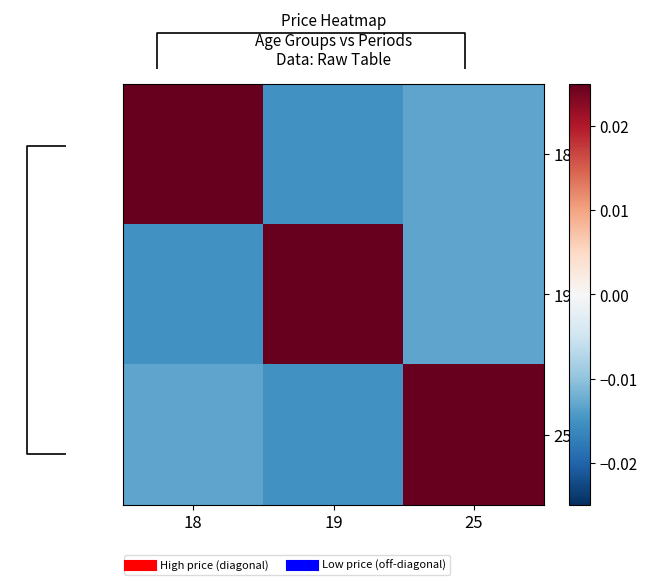

Rank the series by their maximum value, from lowest to highest.

18, 19, 25